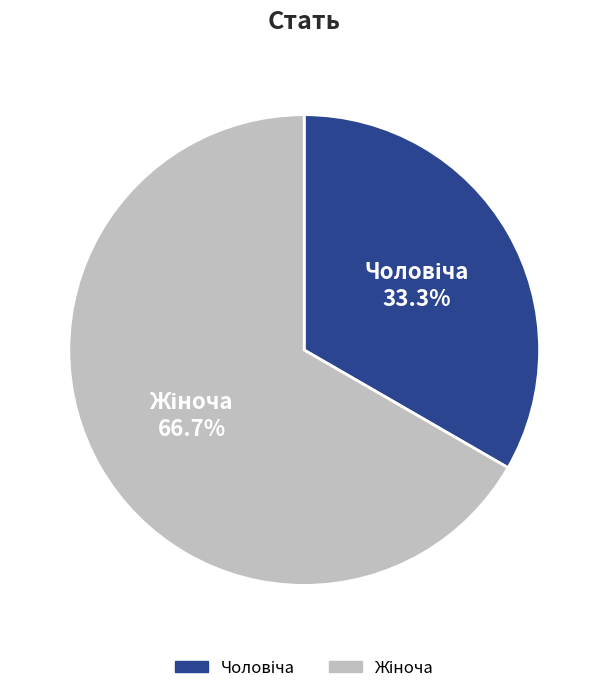

Is there any slice that represents more than half of the pie?

Yes